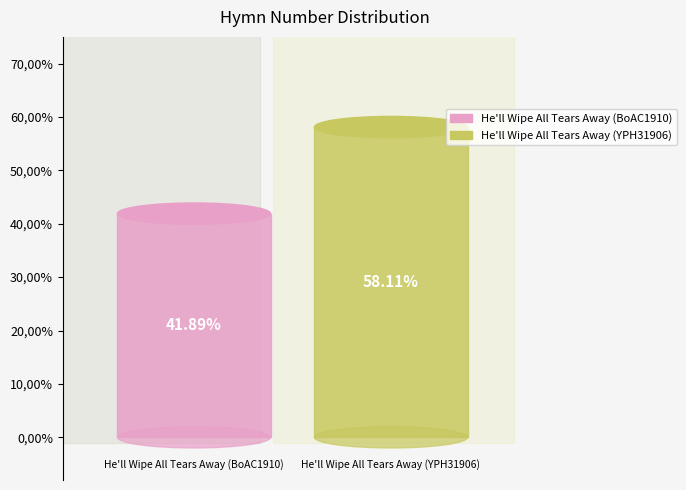

To the nearest percent, what is the average slice percentage?

50%